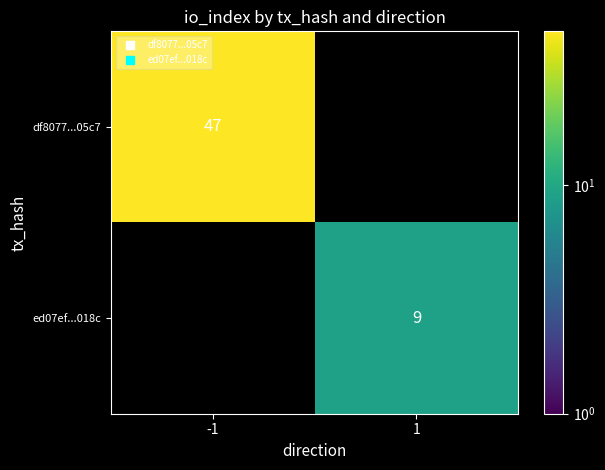

Read the df8077...05c7 value at -1, to the nearest 5.

45